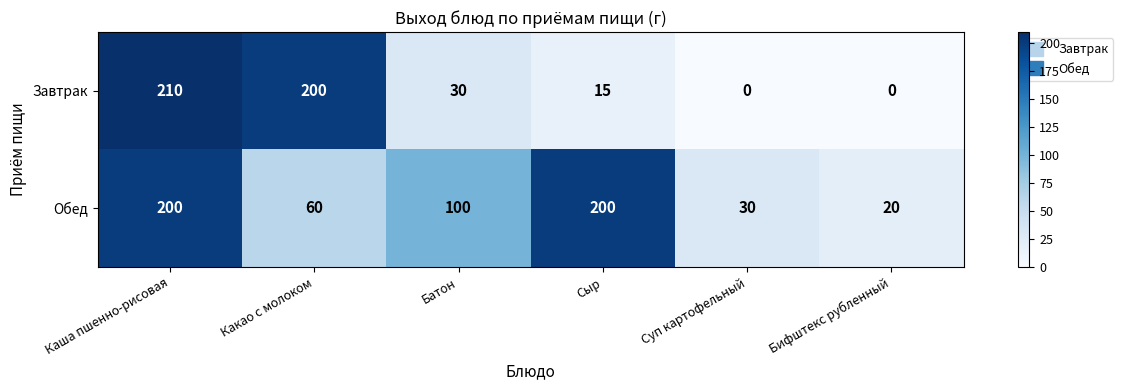

Which label corresponds to the largest value in the chart?

Каша пшенно-рисовая